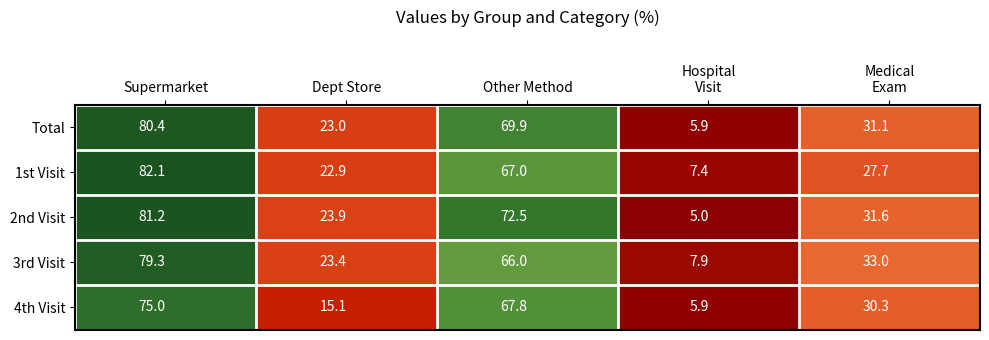

At which category is the sum across all series the highest?

Supermarket